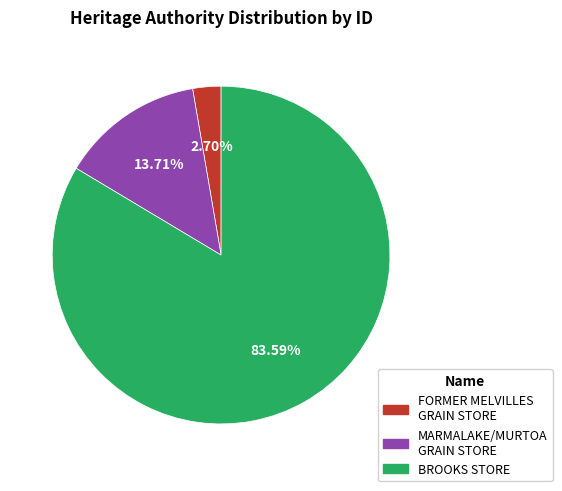

Count the number of slices in the pie.

3